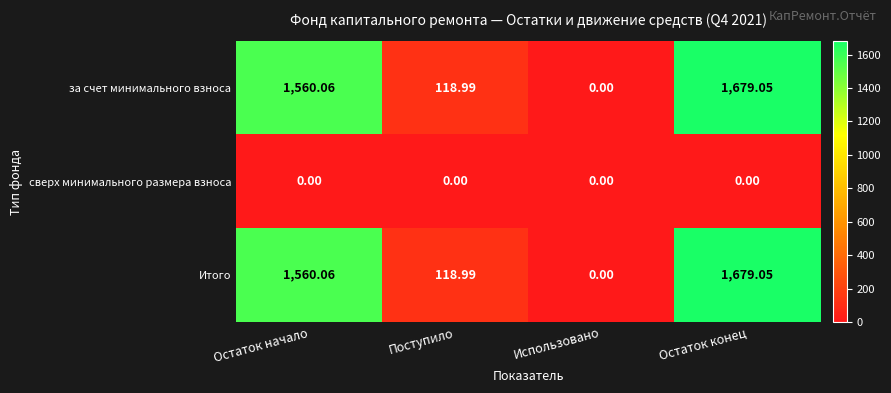

At which category is the sum across all series the highest?

Остаток конец